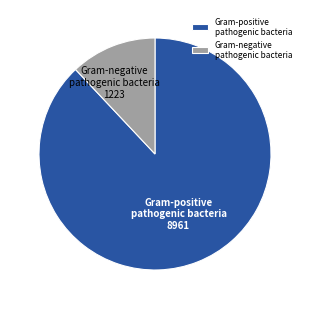

What is the smallest slice in the pie chart?

Gram-negative pathogenic bacteria